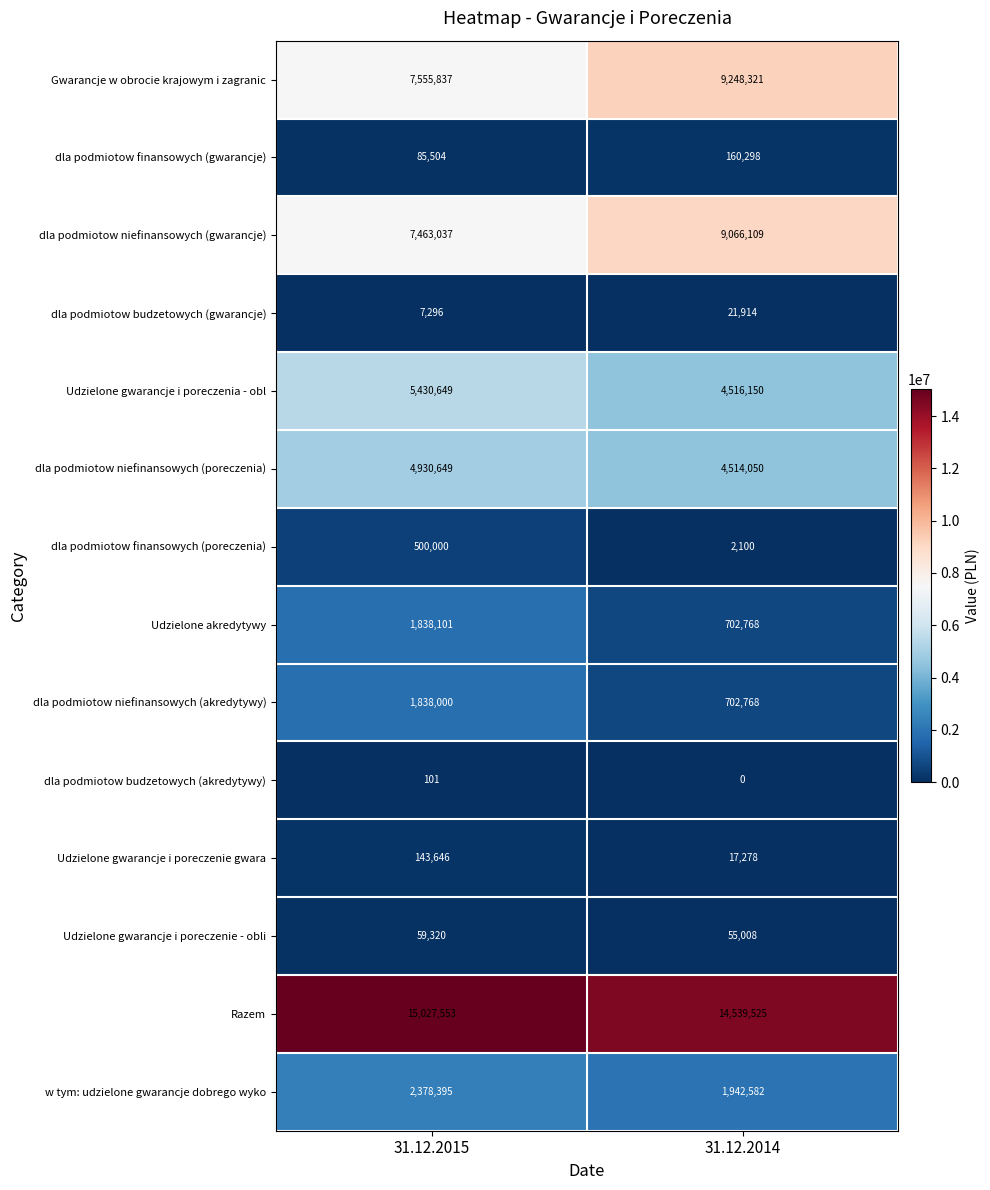

Rank the series by their maximum value, from lowest to highest.

dla podmiotow budzetowych (akredytywy), dla podmiotow budzetowych (gwarancje), Udzielone gwarancje i poreczenie - obli, Udzielone gwarancje i poreczenie gwara, dla podmiotow finansowych (gwarancje), dla podmiotow finansowych (poreczenia), dla podmiotow niefinansowych (akredytywy), Udzielone akredytywy, w tym: udzielone gwarancje dobrego wyko, dla podmiotow niefinansowych (poreczenia), Udzielone gwarancje i poreczenia - obl, dla podmiotow niefinansowych (gwarancje), Gwarancje w obrocie krajowym i zagranic, Razem